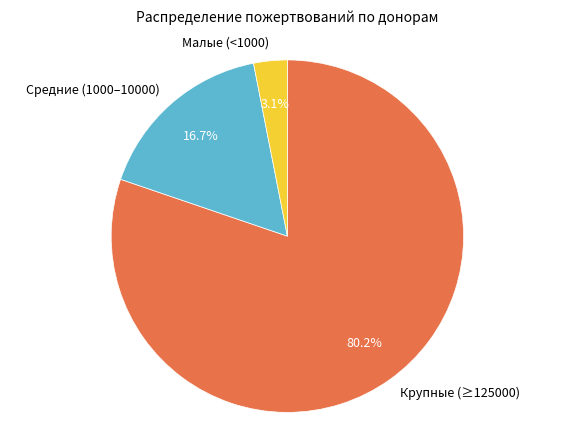

How many segments does this pie chart have?

3